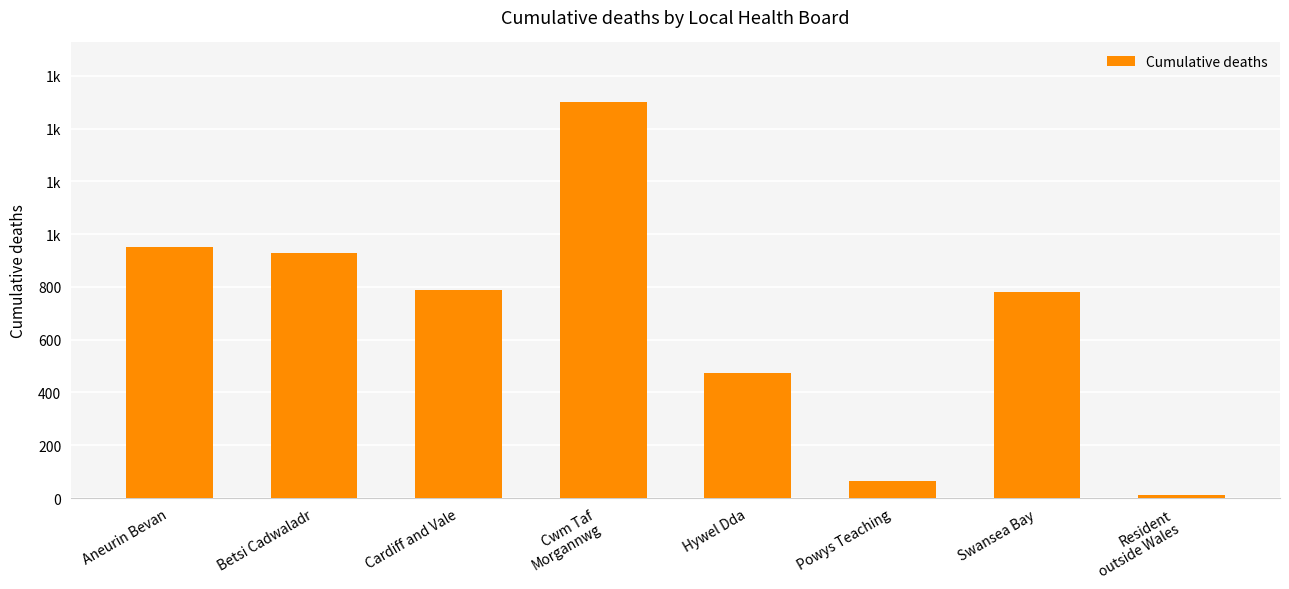

What is the difference between the values at Powys Teaching and Aneurin Bevan?

889